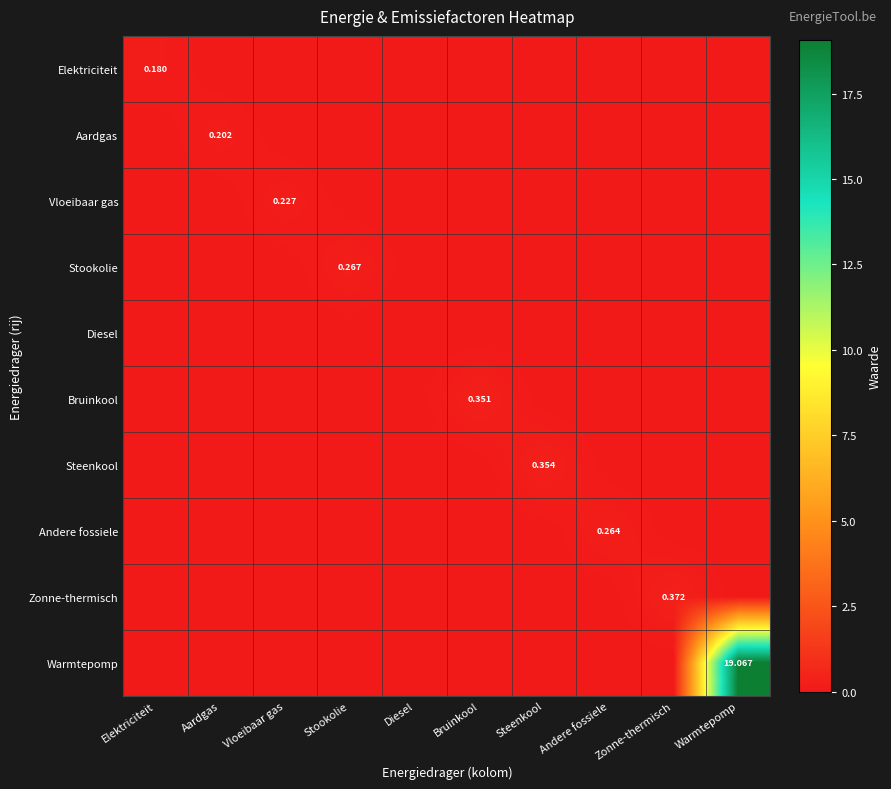

At how many categories does at least one series exceed 1?

1